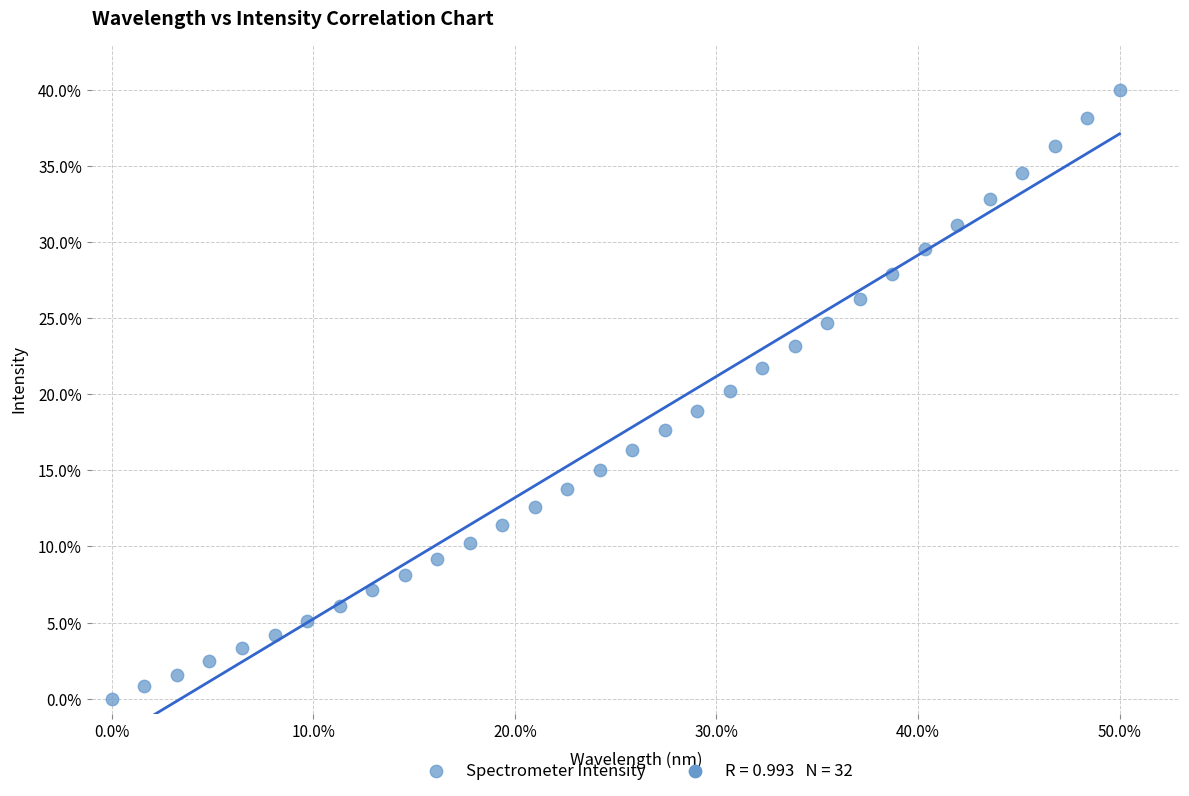

What is the range of X values (max minus min)?

50.0